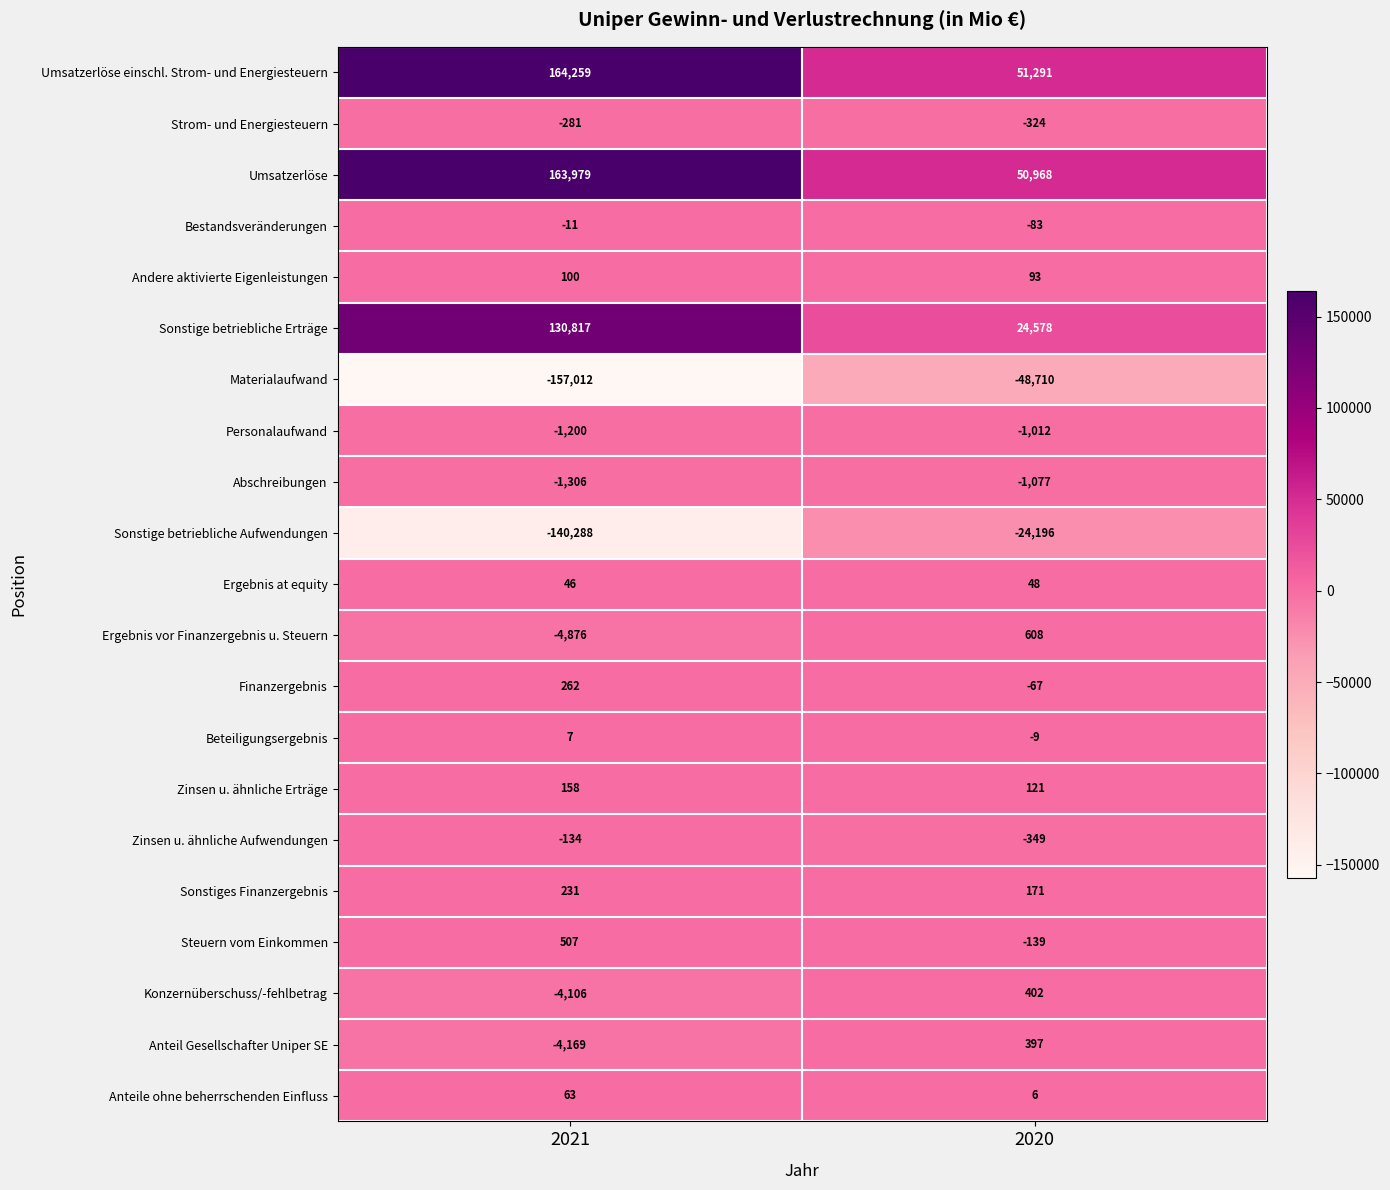

How many values in the Sonstiges Finanzergebnis series are below 231?

1